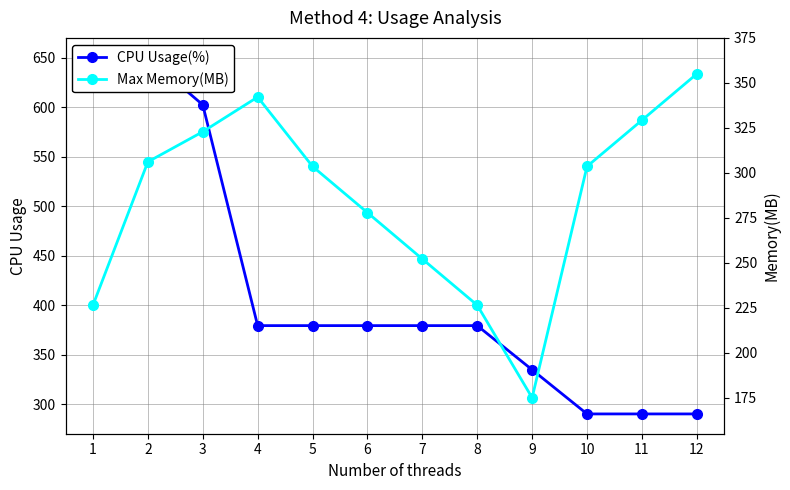

How many intersections are there between CPU Usage(%) and Max Memory(MB)?

1